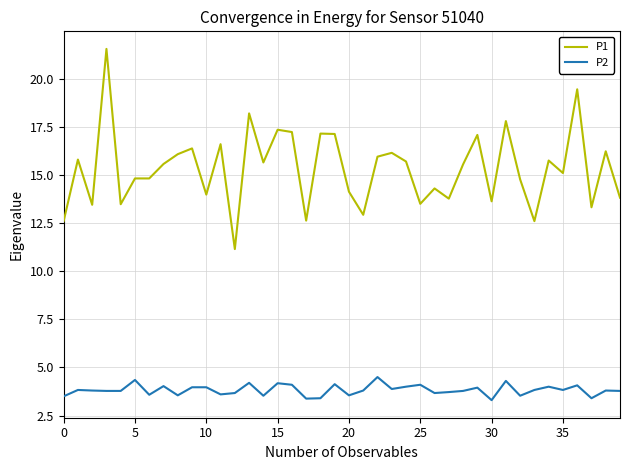

What are all the series names shown in the legend?

P1, P2